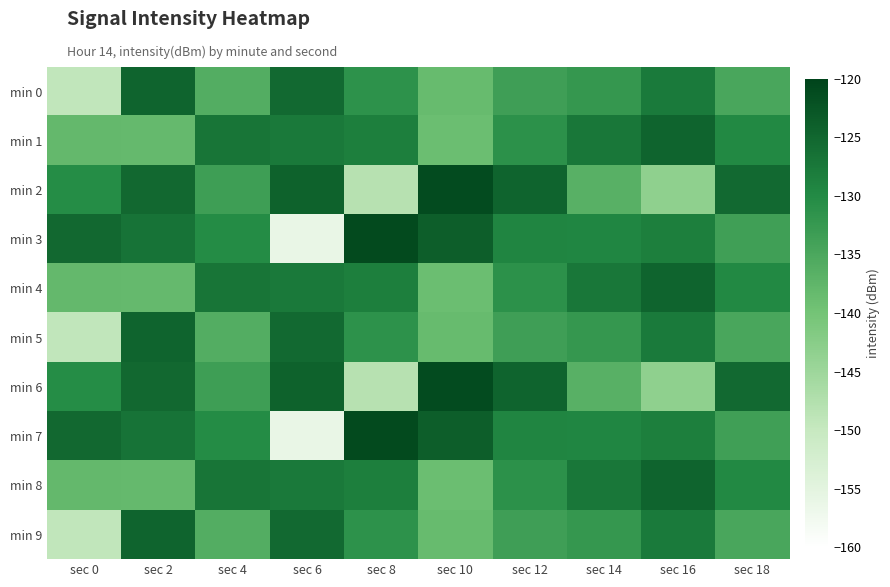

Reading left to right, extract all data points from this chart.

min 0: sec 0=-149.3	sec 2=-124.6	sec 4=-136.0	sec 6=-125.4	sec 8=-131.3	sec 10=-138.5	sec 12=-133.5	sec 14=-132.3	sec 16=-127.7	sec 18=-134.8
min 1: sec 0=-138.1	sec 2=-138.2	sec 4=-127.0	sec 6=-127.6	sec 8=-128.3	sec 10=-139.0	sec 12=-131.1	sec 14=-127.3	sec 16=-124.7	sec 18=-129.7
min 2: sec 0=-130.4	sec 2=-125.2	sec 4=-133.3	sec 6=-124.4	sec 8=-148.0	sec 10=-121.1	sec 12=-124.5	sec 14=-136.7	sec 16=-143.3	sec 18=-125.5
min 3: sec 0=-125.2	sec 2=-126.9	sec 4=-130.2	sec 6=-156.1	sec 8=-121.0	sec 10=-123.8	sec 12=-129.3	sec 14=-129.5	sec 16=-128.4	sec 18=-133.7
min 4: sec 0=-138.1	sec 2=-138.2	sec 4=-127.0	sec 6=-127.6	sec 8=-128.3	sec 10=-139.0	sec 12=-131.1	sec 14=-127.3	sec 16=-124.7	sec 18=-129.7
min 5: sec 0=-149.3	sec 2=-124.6	sec 4=-136.0	sec 6=-125.4	sec 8=-131.3	sec 10=-138.5	sec 12=-133.5	sec 14=-132.3	sec 16=-127.7	sec 18=-134.8
min 6: sec 0=-130.4	sec 2=-125.2	sec 4=-133.3	sec 6=-124.4	sec 8=-148.0	sec 10=-121.1	sec 12=-124.5	sec 14=-136.7	sec 16=-143.3	sec 18=-125.5
min 7: sec 0=-125.2	sec 2=-126.9	sec 4=-130.2	sec 6=-156.1	sec 8=-121.0	sec 10=-123.8	sec 12=-129.3	sec 14=-129.5	sec 16=-128.4	sec 18=-133.7
min 8: sec 0=-138.1	sec 2=-138.2	sec 4=-127.0	sec 6=-127.6	sec 8=-128.3	sec 10=-139.0	sec 12=-131.1	sec 14=-127.3	sec 16=-124.7	sec 18=-129.7
min 9: sec 0=-149.3	sec 2=-124.6	sec 4=-136.0	sec 6=-125.4	sec 8=-131.3	sec 10=-138.5	sec 12=-133.5	sec 14=-132.3	sec 16=-127.7	sec 18=-134.8